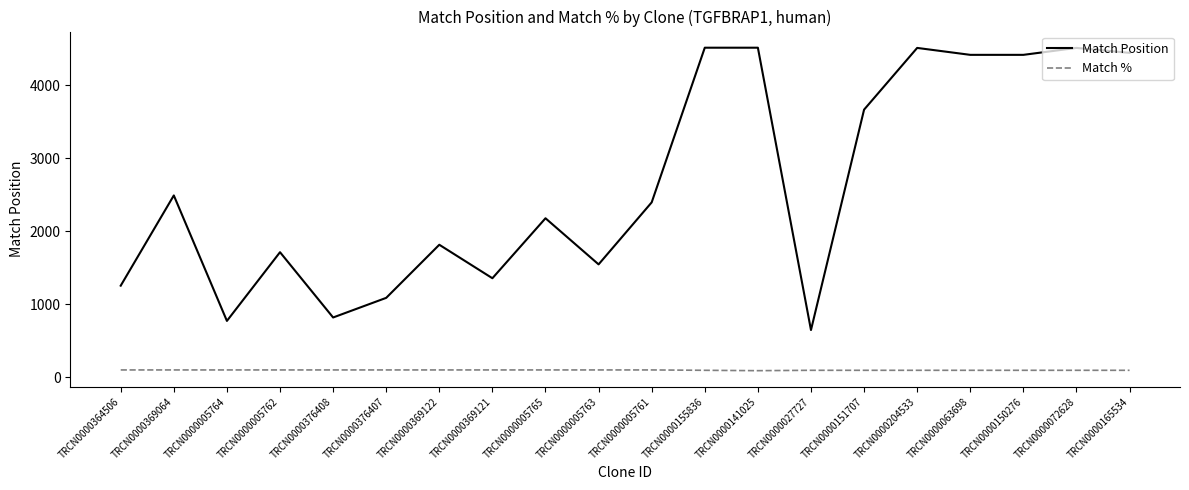

True or false: Match % and Match Position intersect in this chart.

False